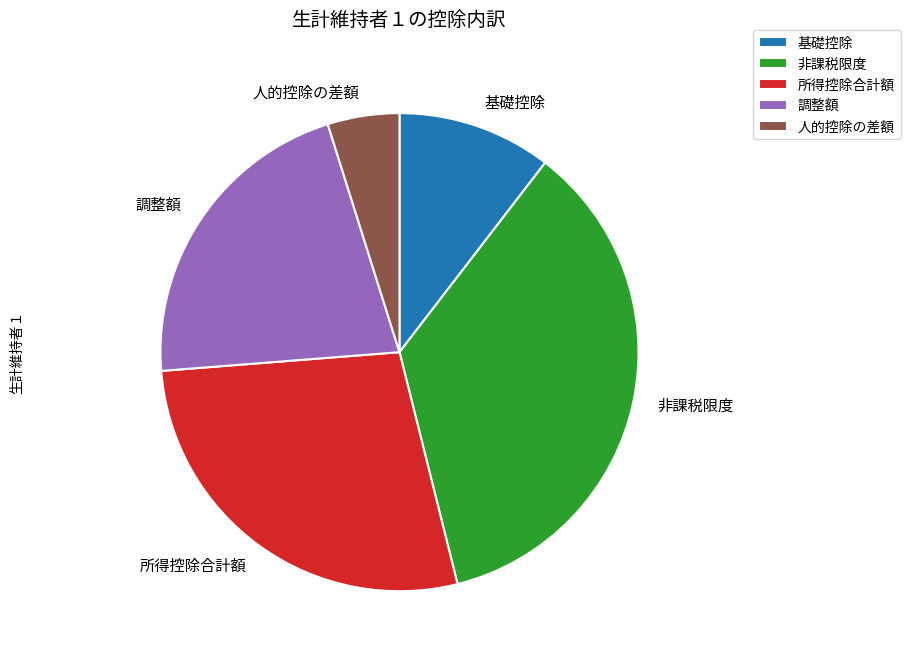

Which category has the biggest portion of the pie?

非課税限度